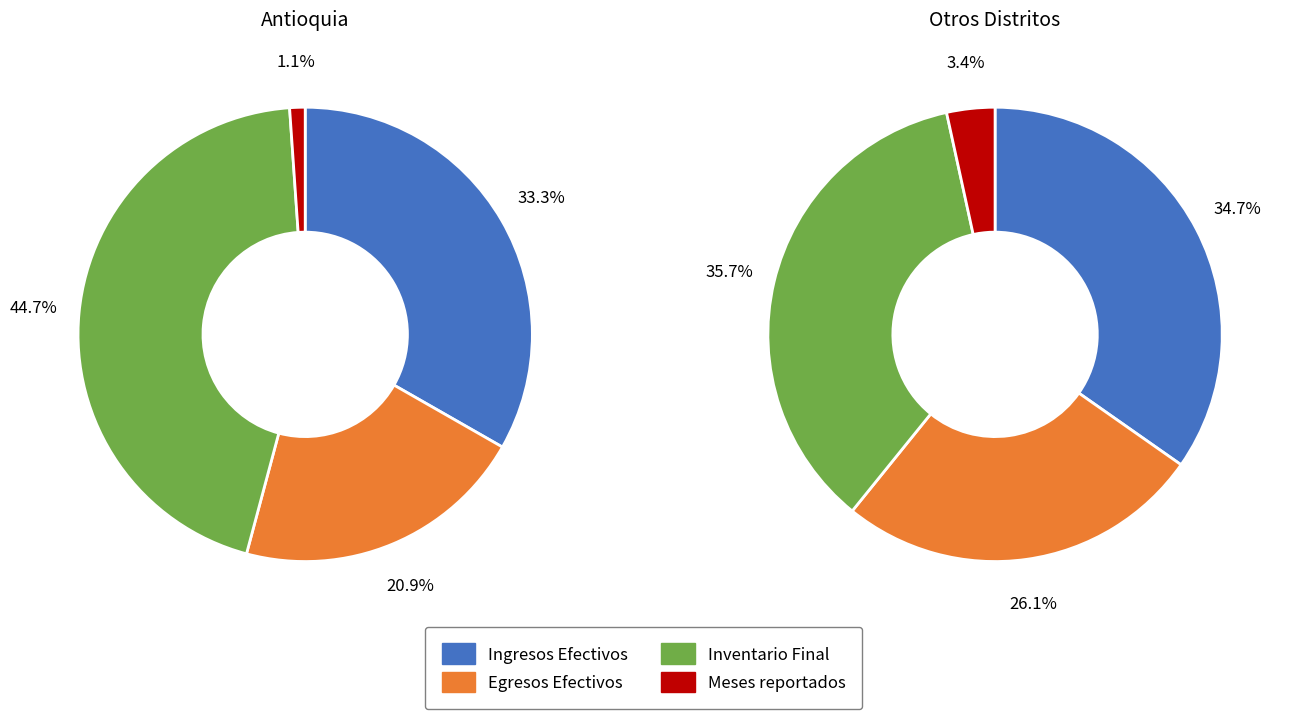

Which series has the largest range (max minus min)?

Inventario Final